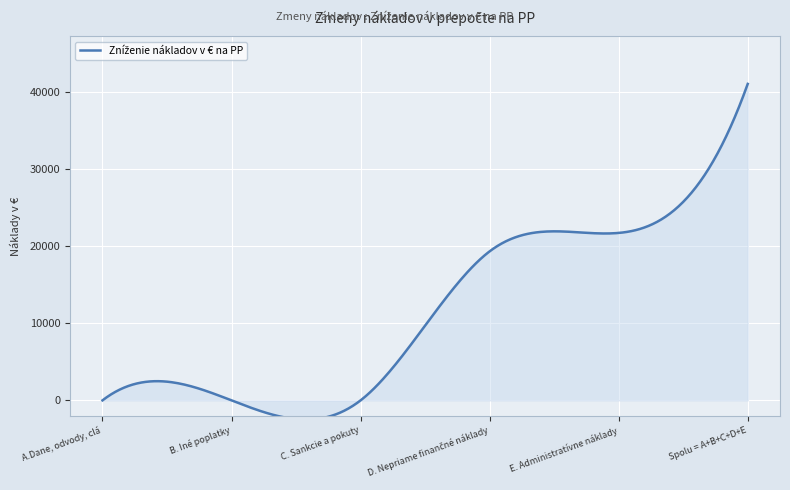

What is the difference between the maximum and minimum values?

43484.6